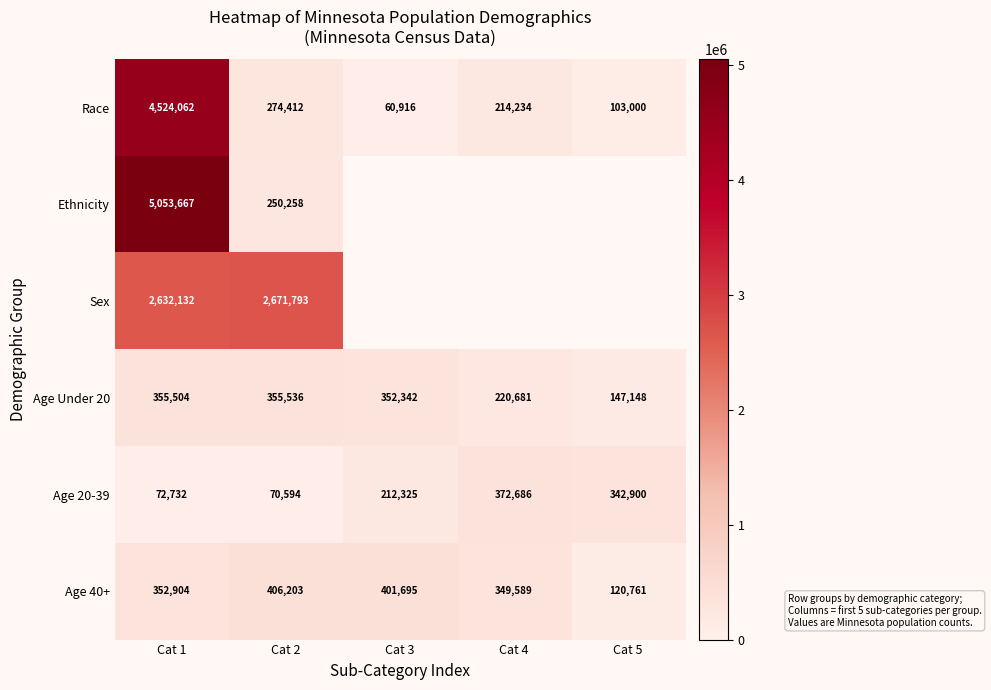

Which label corresponds to the largest value in the chart?

Cat 1